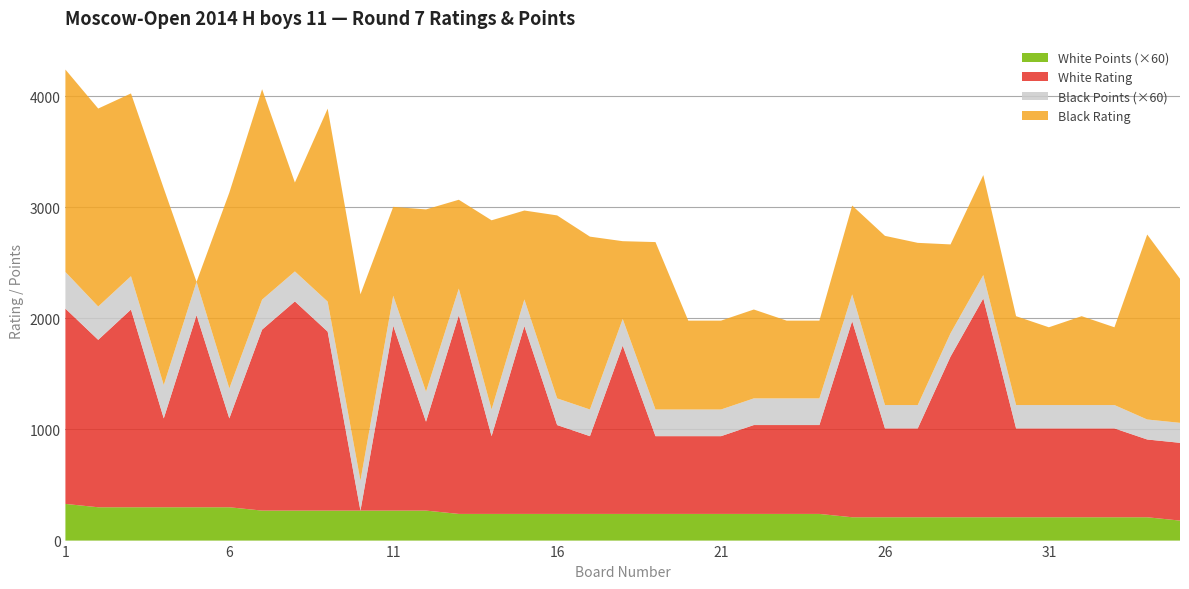

Reading left to right, list all the values displayed in this chart.

White Rating: 1758.0	1507.0	1780.0	800.0	1729.0	800.0	1629.0	1883.0	1611.0	0.0	1664.0	800.0	1788.0	700.0	1691.0	800.0	700.0	1515.0	700.0	700.0	700.0	800.0	800.0	800.0	1766.0	800.0	800.0	1446.0	1970.0	800.0	800.0	800.0	800.0	700.0	700.0
Black Rating: 1822.0	1782.0	1645.0	1770.0	0.0	1762.0	1894.0	800.0	1737.0	1677.0	800.0	1641.0	800.0	1703.0	800.0	1647.0	1556.0	700.0	1507.0	800.0	800.0	800.0	700.0	700.0	800.0	1523.0	1460.0	800.0	900.0	800.0	700.0	800.0	700.0	1665.0	1297.0
White Points: 5.5	5.0	5.0	5.0	5.0	5.0	4.5	4.5	4.5	4.5	4.5	4.5	4.0	4.0	4.0	4.0	4.0	4.0	4.0	4.0	4.0	4.0	4.0	4.0	3.5	3.5	3.5	3.5	3.5	3.5	3.5	3.5	3.5	3.5	3.0
Black Points: 5.5	5.0	5.0	5.0	5.0	4.5	4.5	4.5	4.5	4.5	4.5	4.5	4.0	4.0	4.0	4.0	4.0	4.0	4.0	4.0	4.0	4.0	4.0	4.0	4.0	3.5	3.5	3.5	3.5	3.5	3.5	3.5	3.5	3.0	3.0